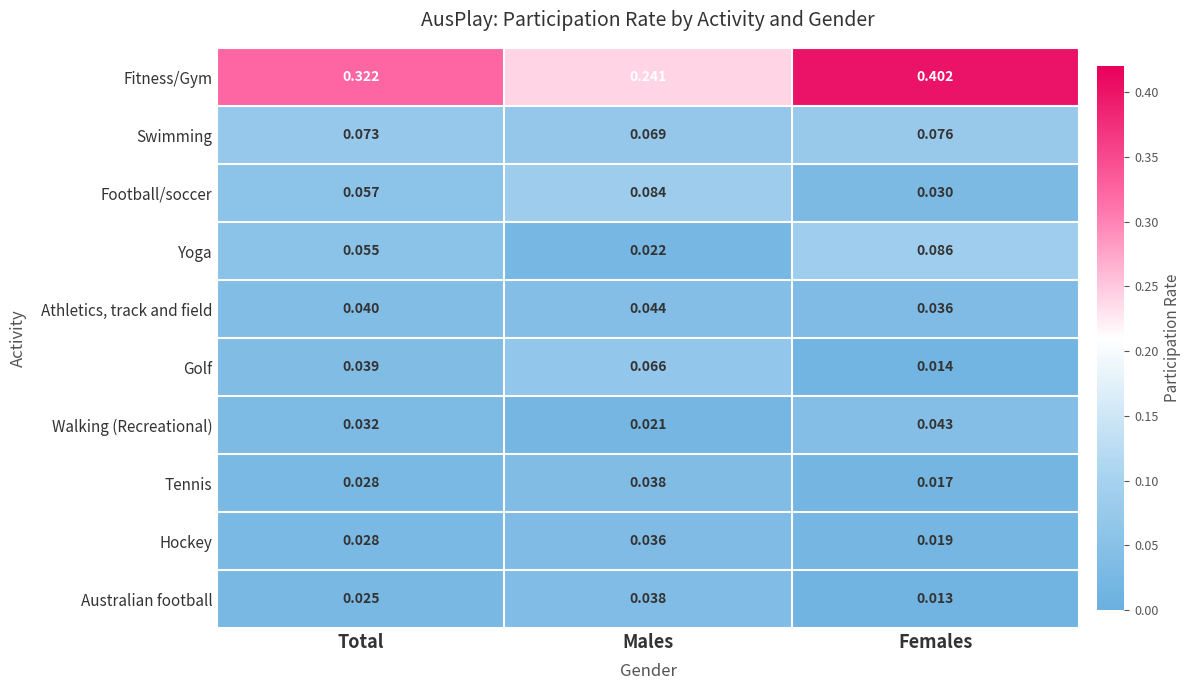

Rank the categories by Australian football value from lowest to highest.

Females, Total, Males